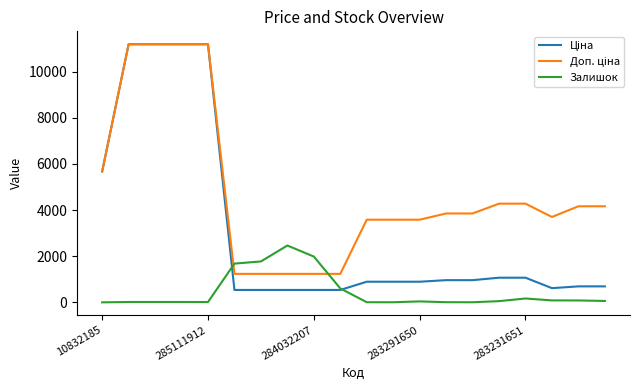

What is the maximum value shown in the chart?

11188.2